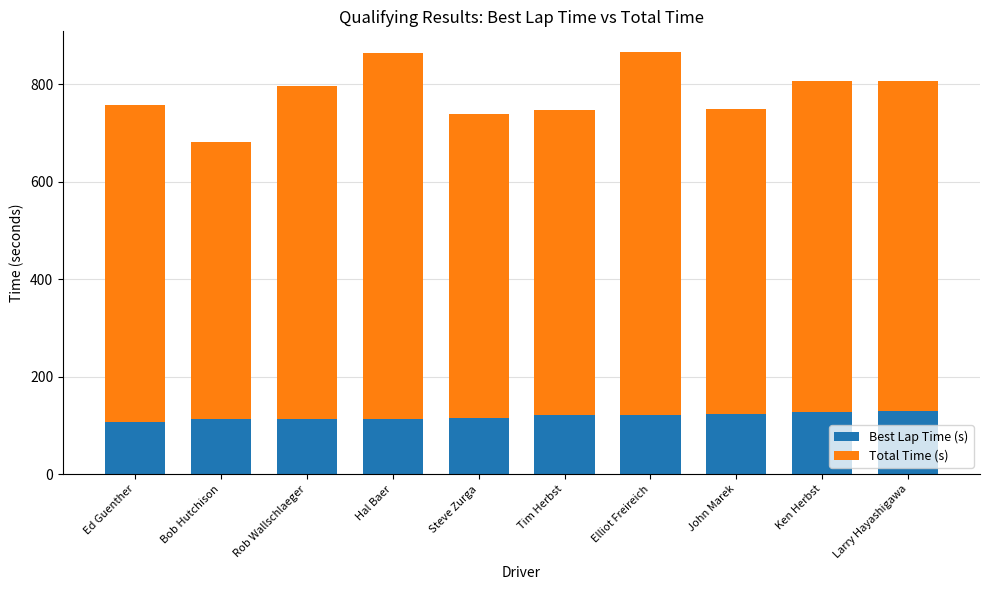

What is the difference between the maximum and minimum values in the Best Lap Time (s) series?

22.7